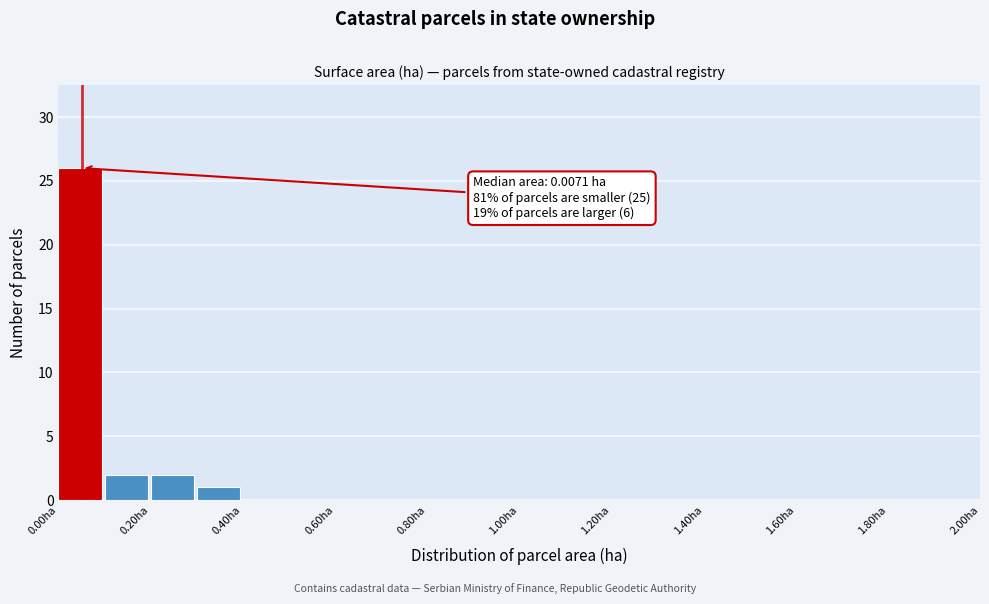

Which range on the x-axis has the tallest bar?

0.0 to 0.1